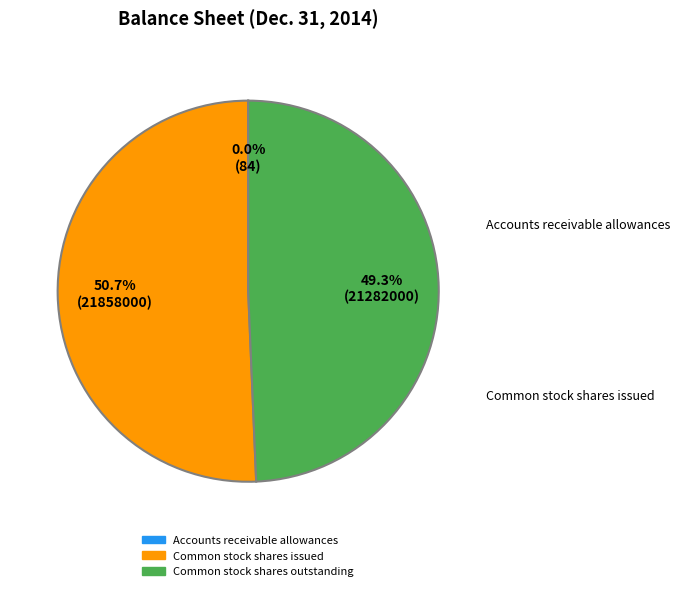

Which slice is the largest?

Common stock shares issued